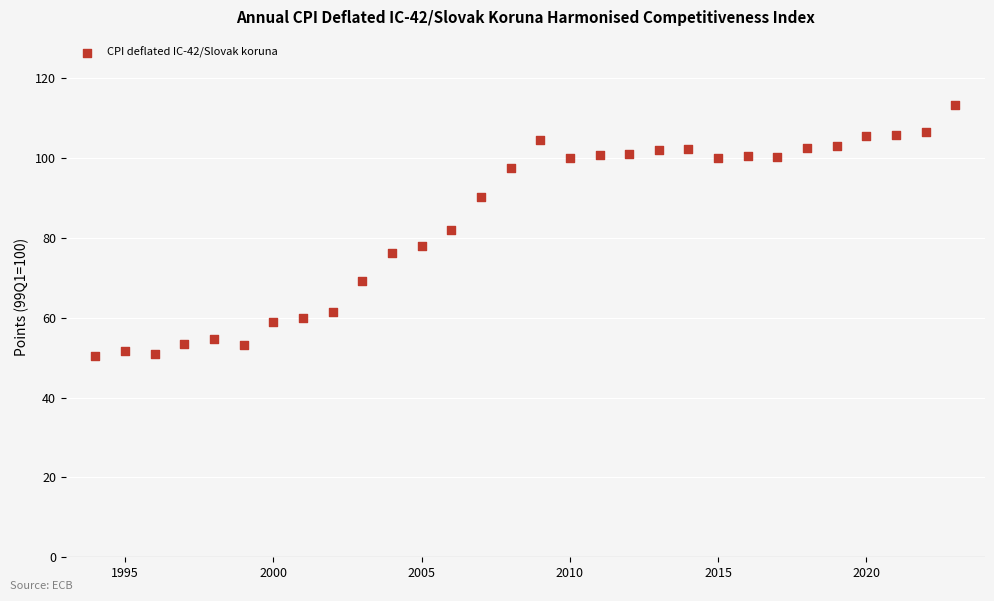

What is the range of X values (max minus min)?

29.0